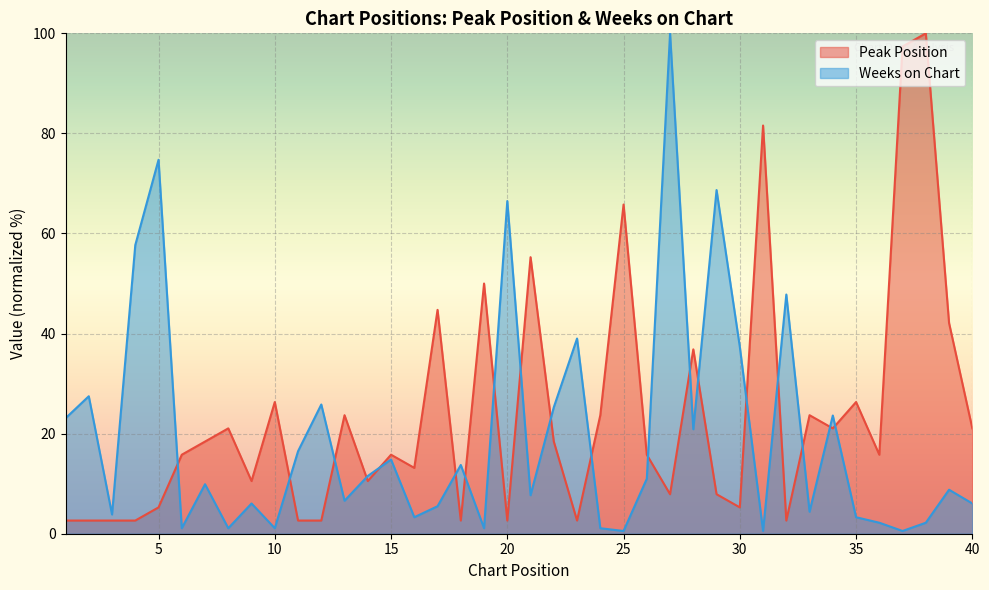

What is the difference between the Peak Position values at 24 and 34?

2.6